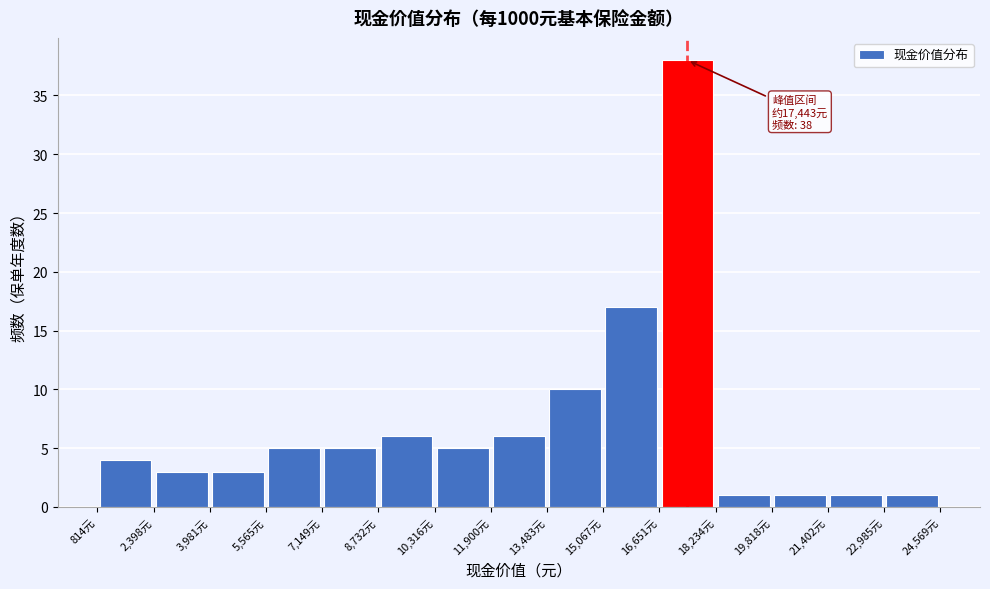

Which range on the x-axis has the tallest bar?

16600 to 18200